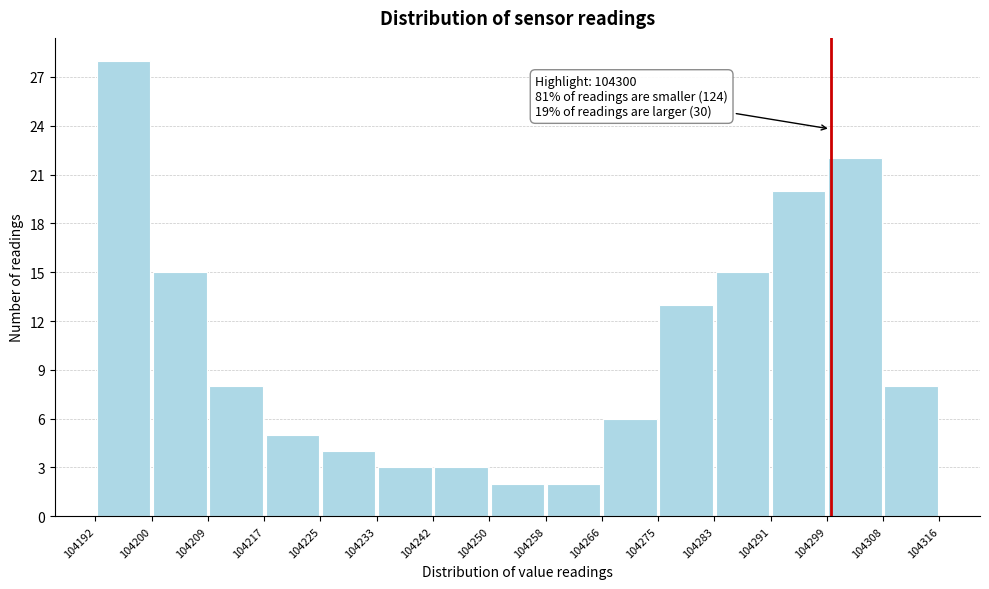

Over which range of the x-axis is the bar tallest?

104192 to 104200